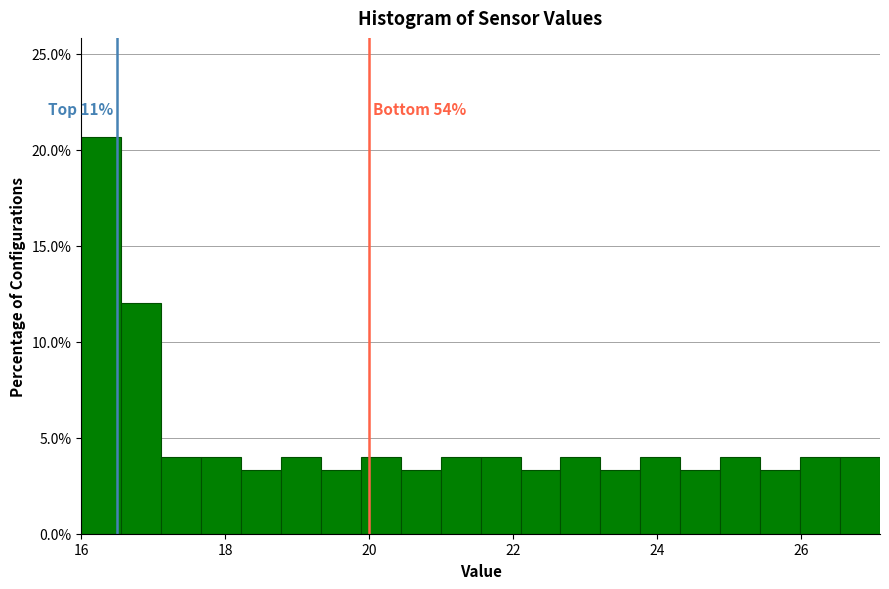

Around what value on the x-axis is the tallest bar? Give the approximate position of its centre, as read against the axis.

16.2